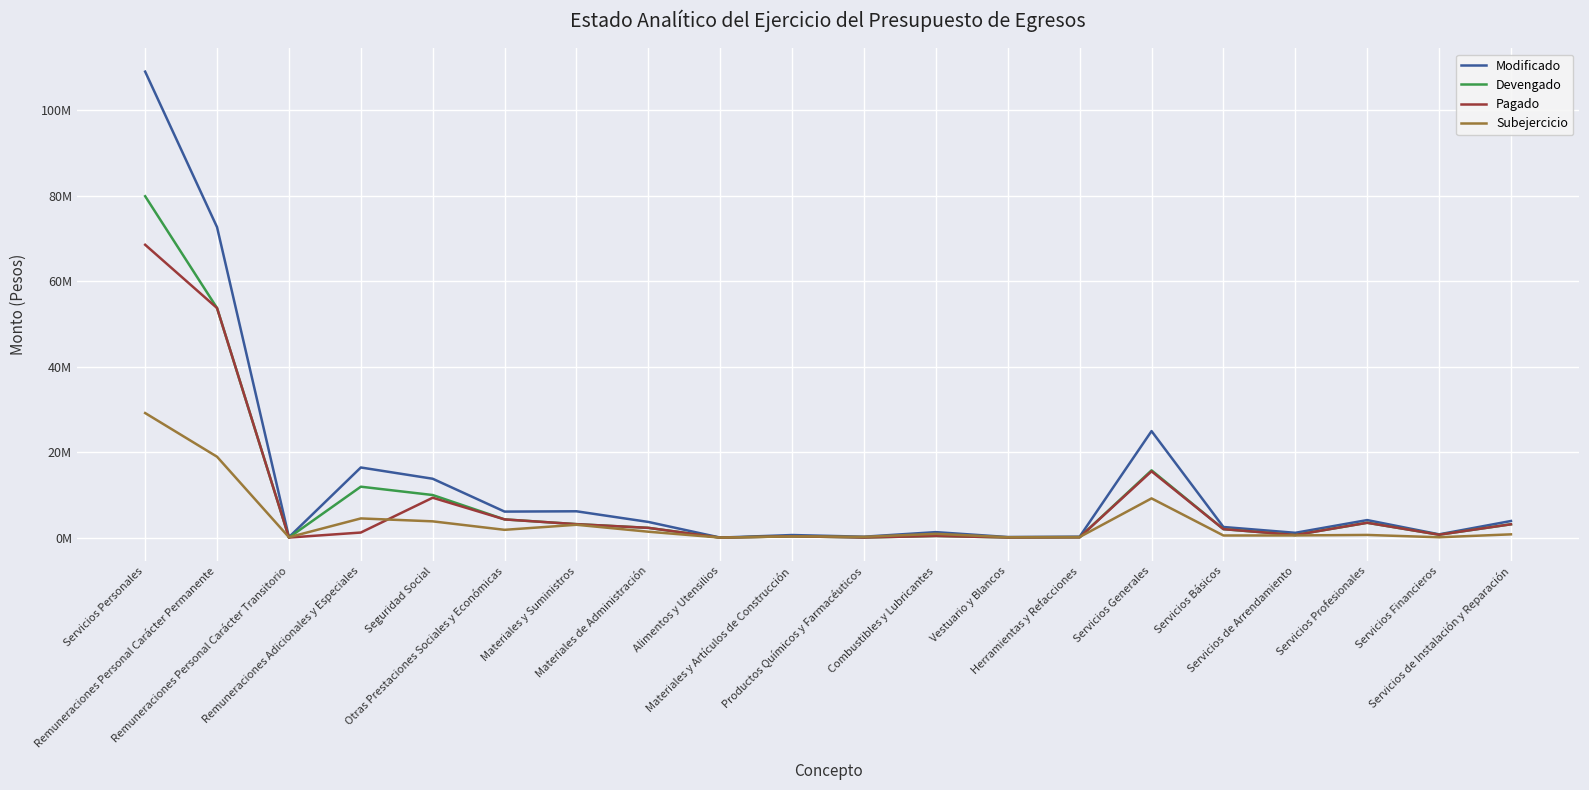

What is the maximum value for Devengado?

79842141